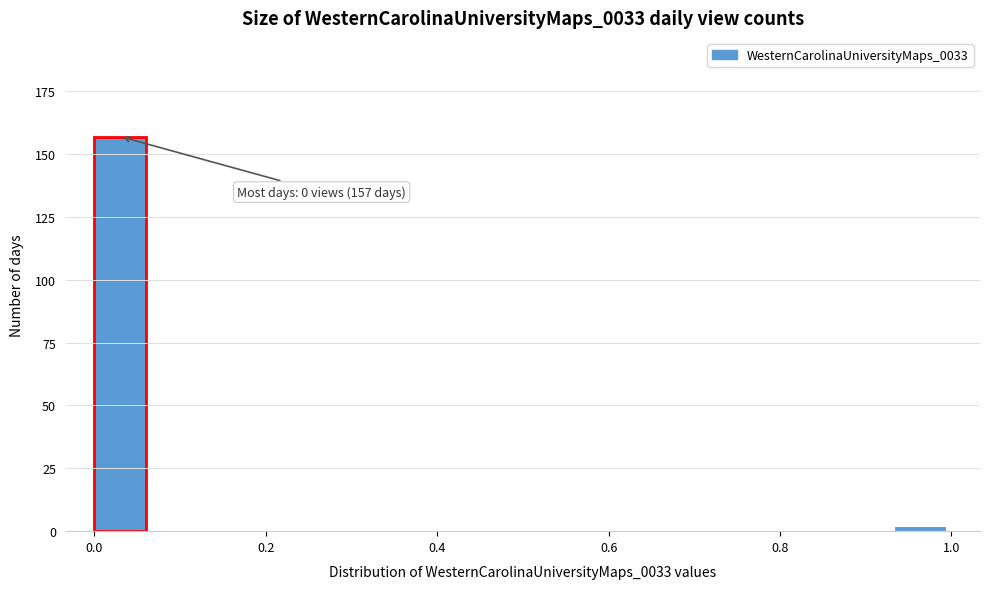

Read against the x-axis, roughly where is the centre of the tallest bar?

0.04